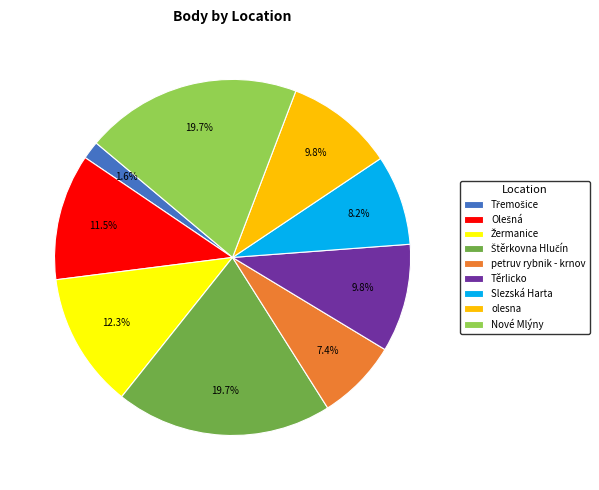

Do Těrlicko and Slezská Harta together represent more than half of the pie?

No